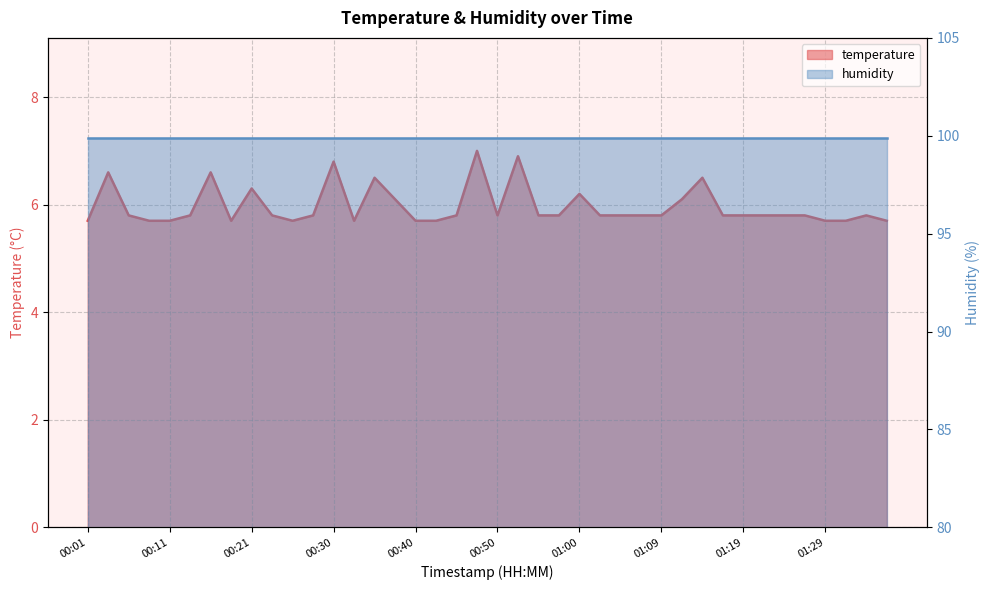

The value at 00:57 is 5.8. True or false?

True